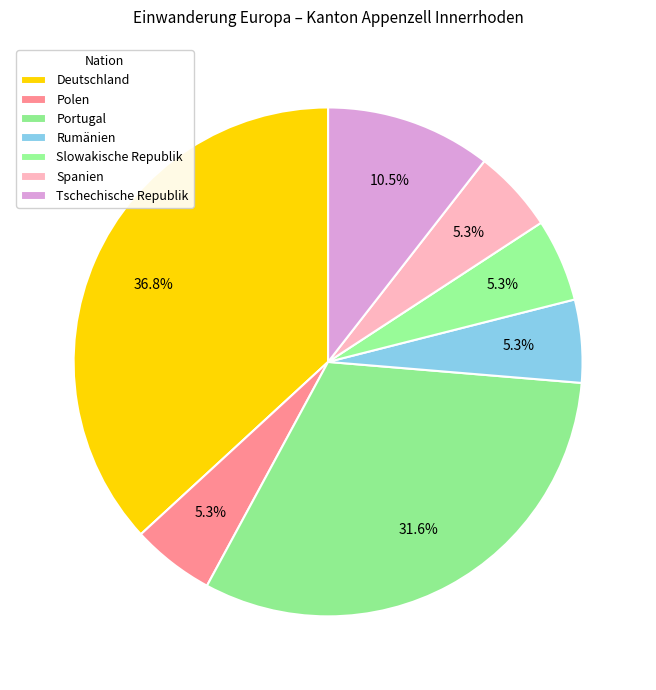

Approximately how many times larger is the value at Spanien compared to Slowakische Republik?

1.0